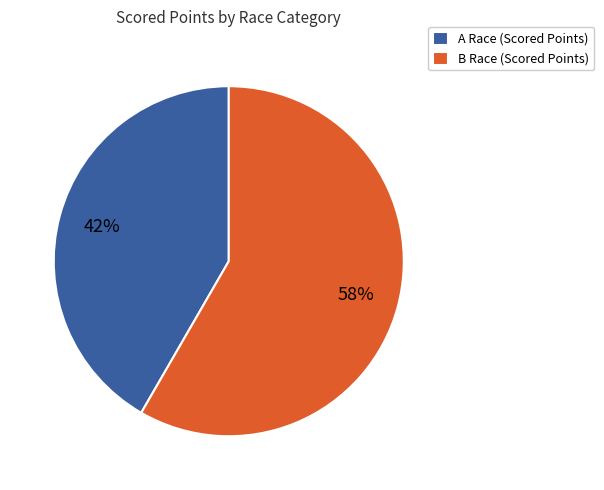

Which has a higher value, A Race (Scored Points) or B Race (Scored Points)?

B Race (Scored Points)